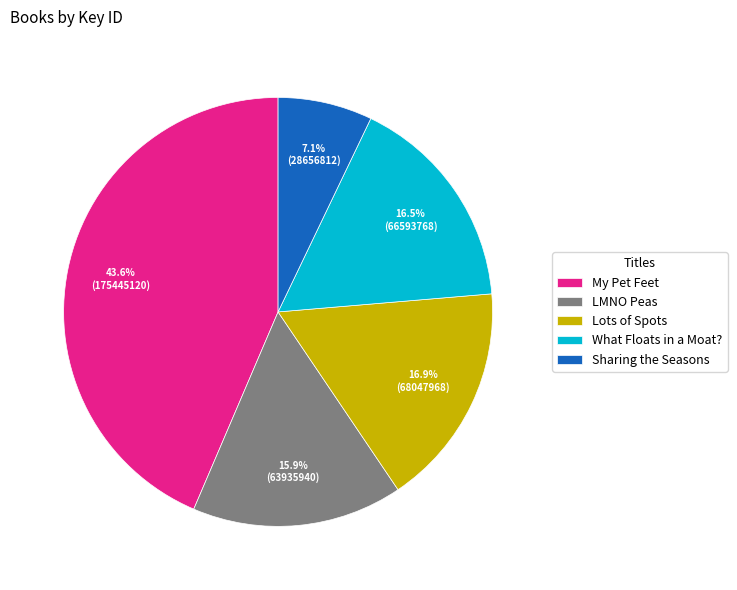

Combined, what portion of the pie is Lots of Spots and Sharing the Seasons?

24.0%